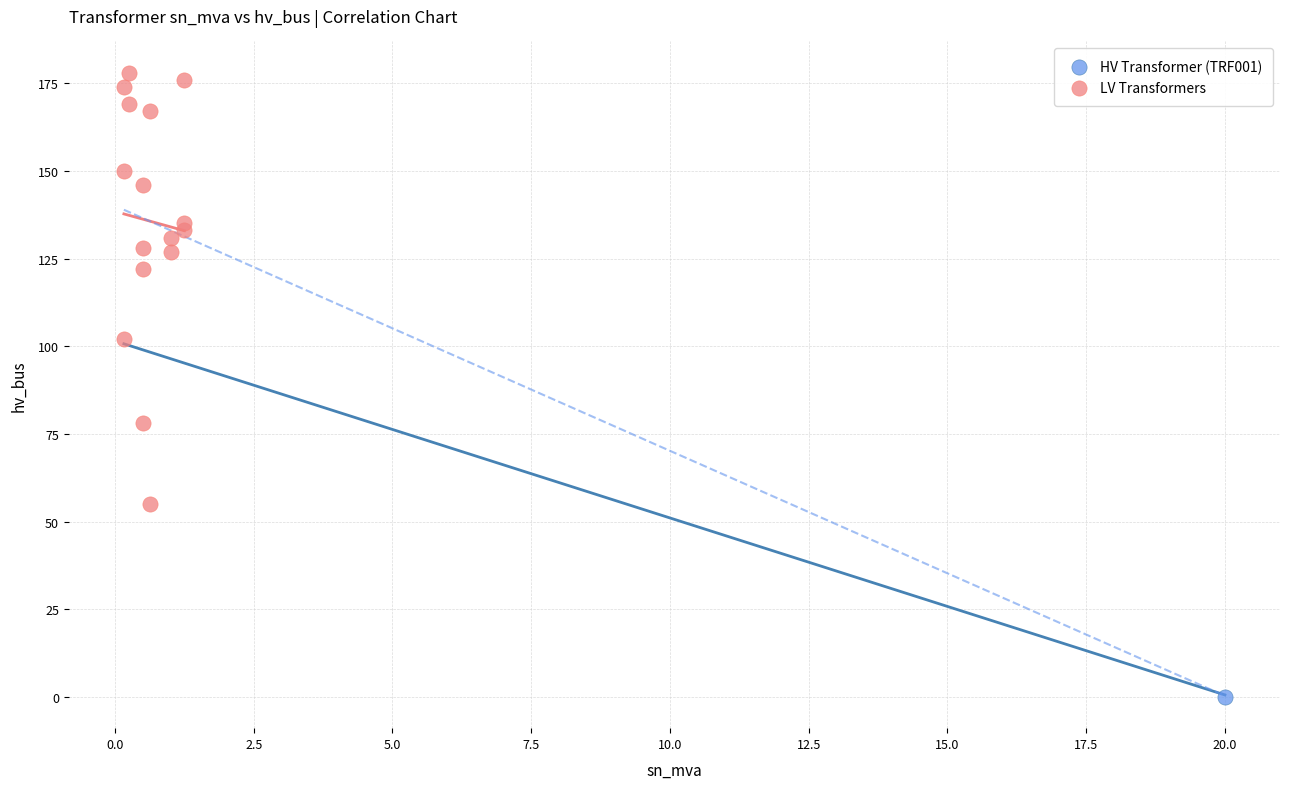

What are all the series names shown in the legend?

HV Transformer (TRF001), LV Transformers